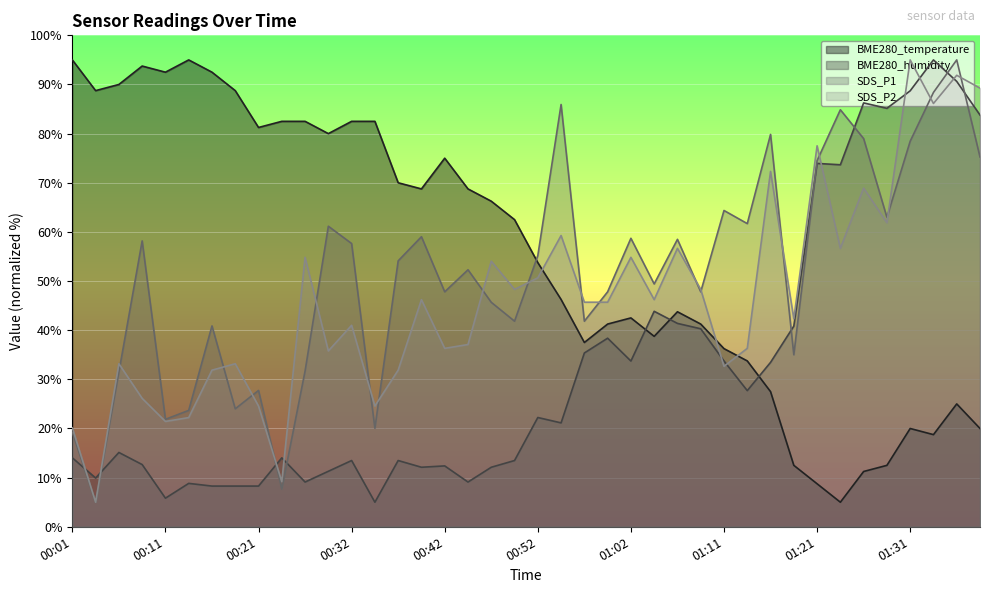

Is the value of BME280_humidity at 00:26 greater than the value of BME280_temperature at 00:44?

No